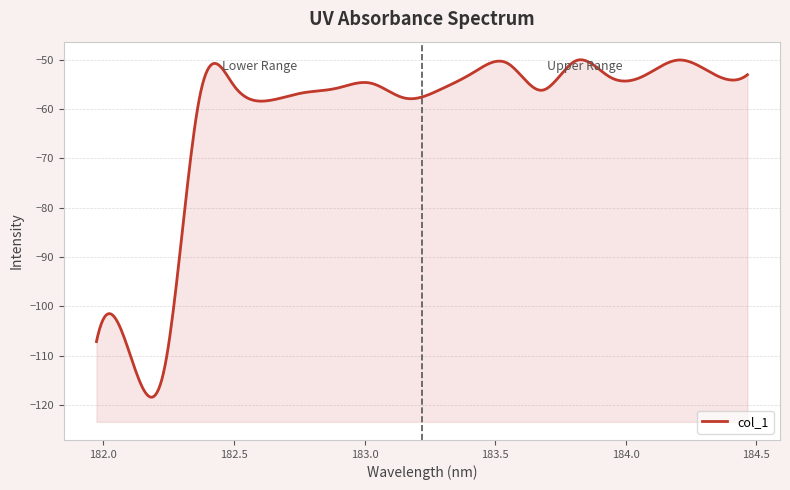

Which category has the lowest value across all series?

182.2359681898